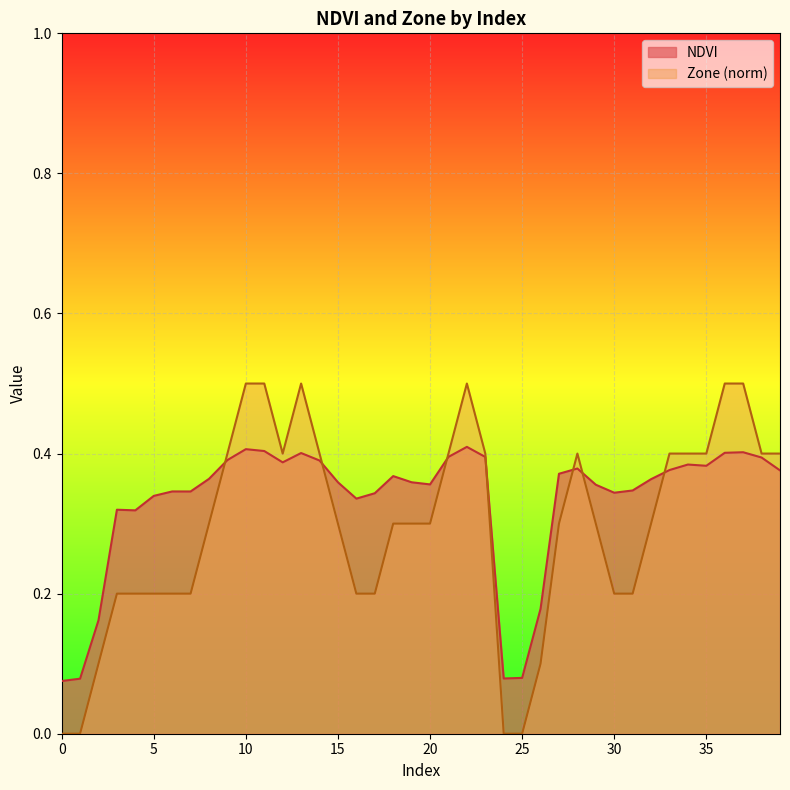

The Zone series shows 0.3 at 14. True or false?

False